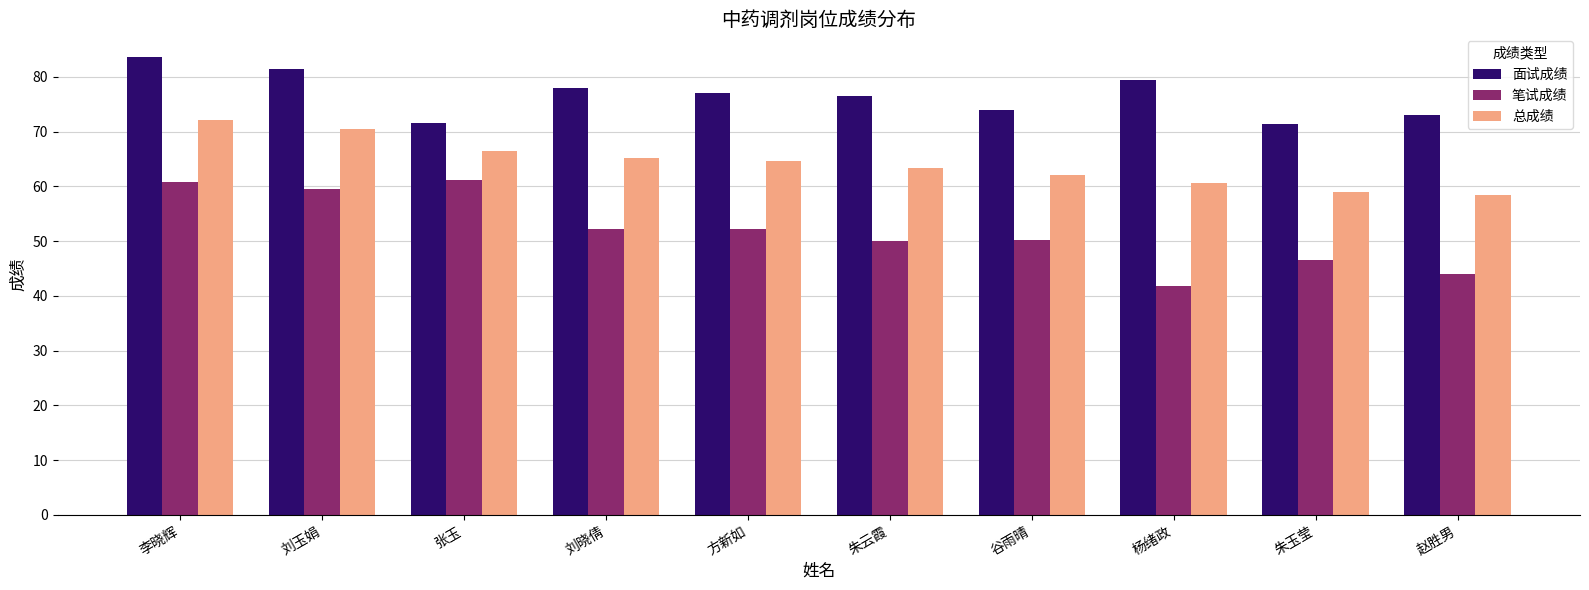

True or false: 面试成绩 has a value of 77.0 at 方新如.

True